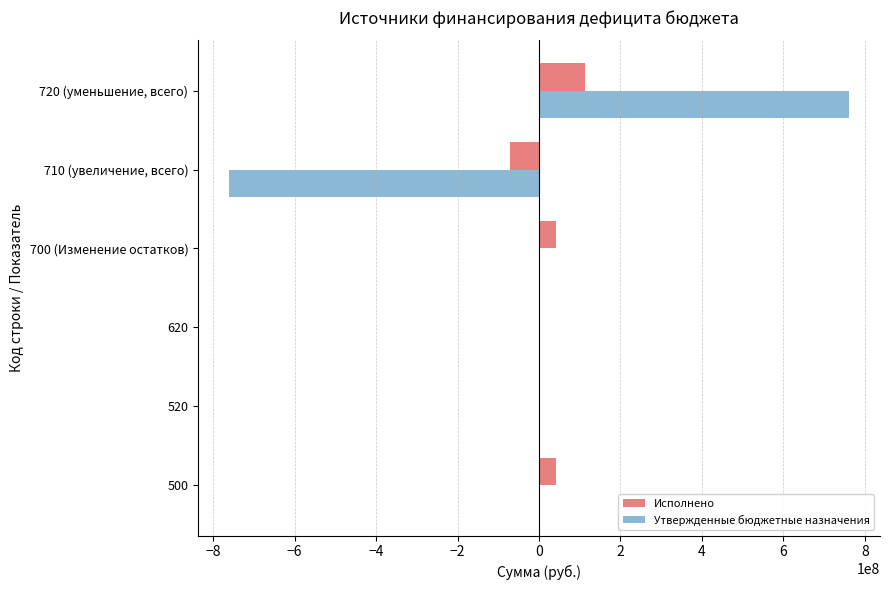

At which label does Исполнено reach its peak?

720 (уменьшение, всего)